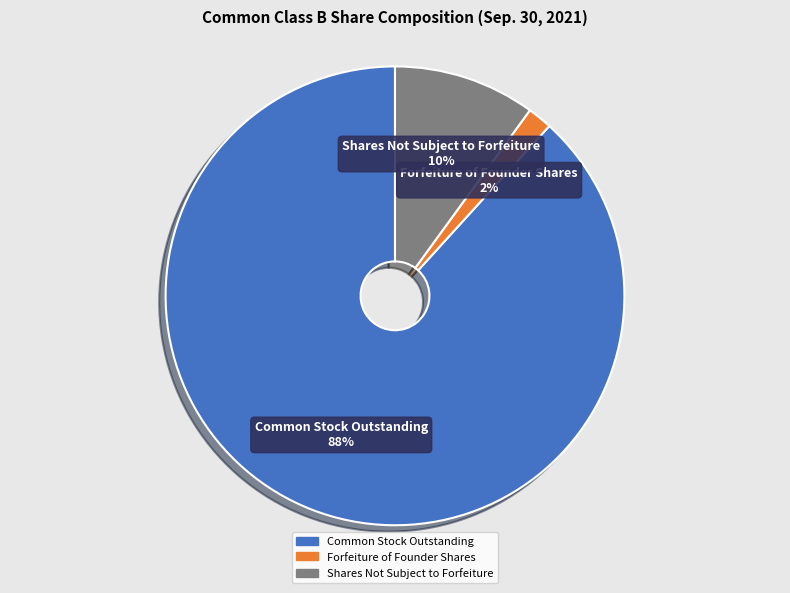

Rank the categories by value from highest to lowest.

Common Stock Outstanding, Shares Not Subject to Forfeiture, Forfeiture of Founder Shares